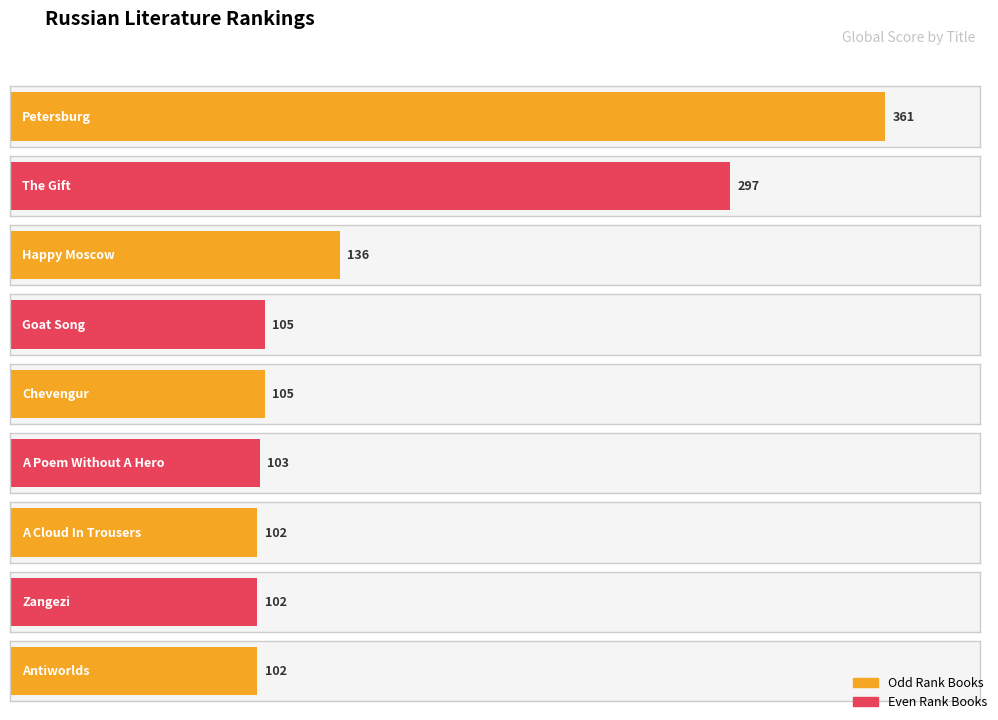

What is the label of the 2nd bar from the left?

The Gift